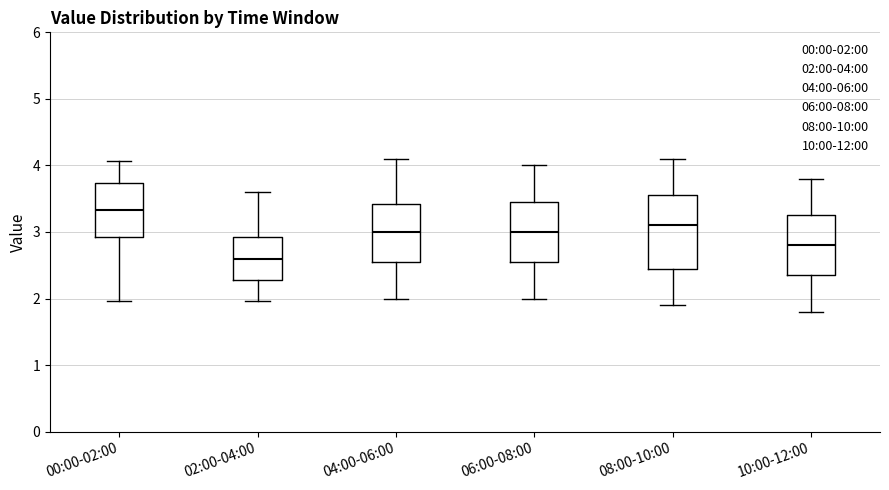

Reading left to right, read every box against the y-axis: the position of its median line, the range the box covers, and the ends of its whiskers. The values are not printed on the chart, so give them approximately, as read against the axis.

00:00-02:00: median 3.3, box 2.9 to 3.7, whiskers 2.0 to 4.1
02:00-04:00: median 2.6, box 2.3 to 2.9, whiskers 2.0 to 3.6
04:00-06:00: median 3.0, box 2.6 to 3.4, whiskers 2.0 to 4.1
06:00-08:00: median 3.0, box 2.6 to 3.5, whiskers 2.0 to 4.0
08:00-10:00: median 3.1, box 2.5 to 3.6, whiskers 1.9 to 4.1
10:00-12:00: median 2.8, box 2.4 to 3.3, whiskers 1.8 to 3.8